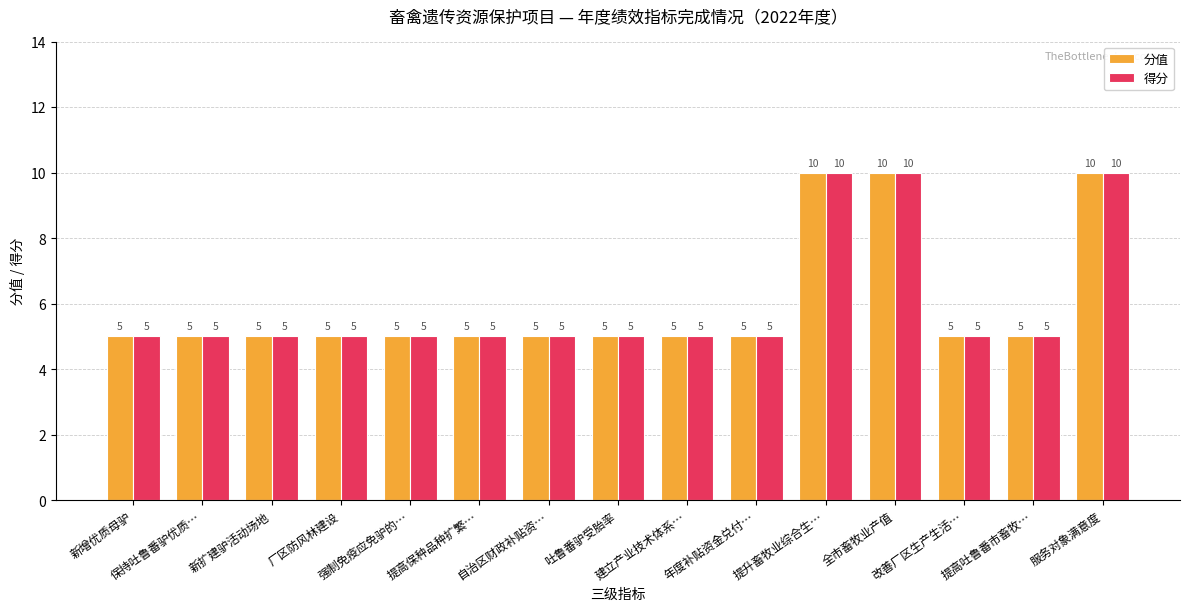

What is the sum of the 得分 values at 自治区财政补贴资… and 强制免疫应免驴的…?

10